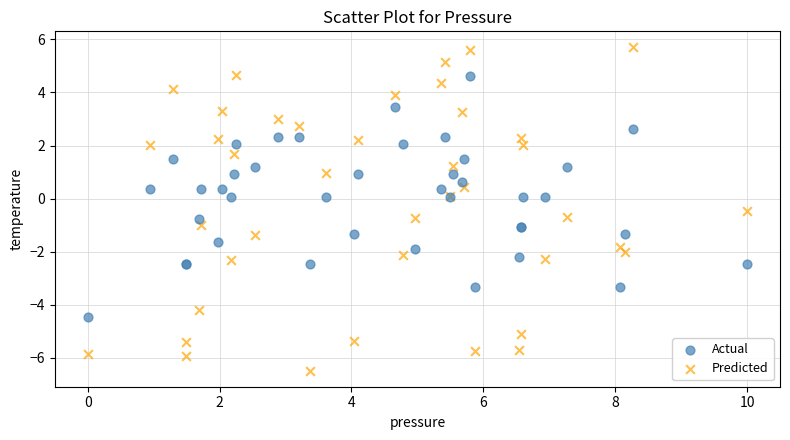

Which series contains the lowest Y value?

Predicted